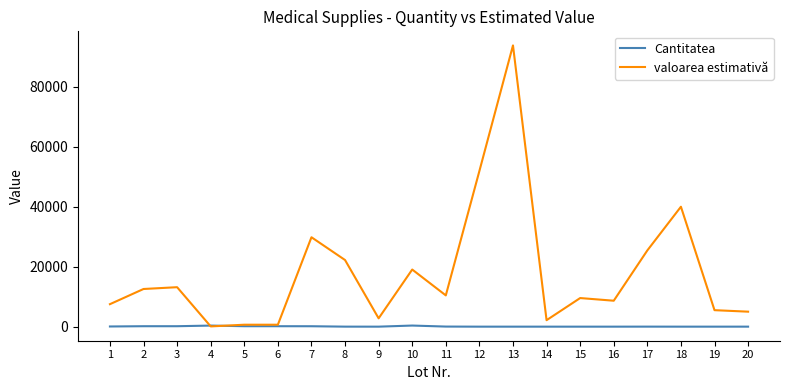

At which category does the chart reach its peak across all series?

13